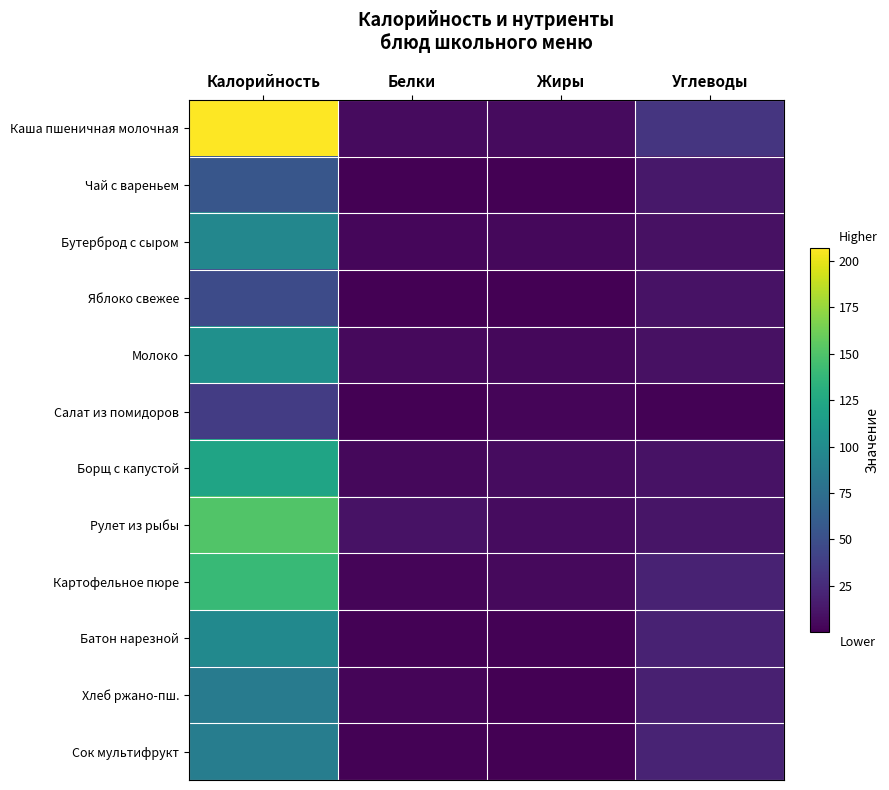

What is the difference between the highest and lowest values at Углеводы?

30.4